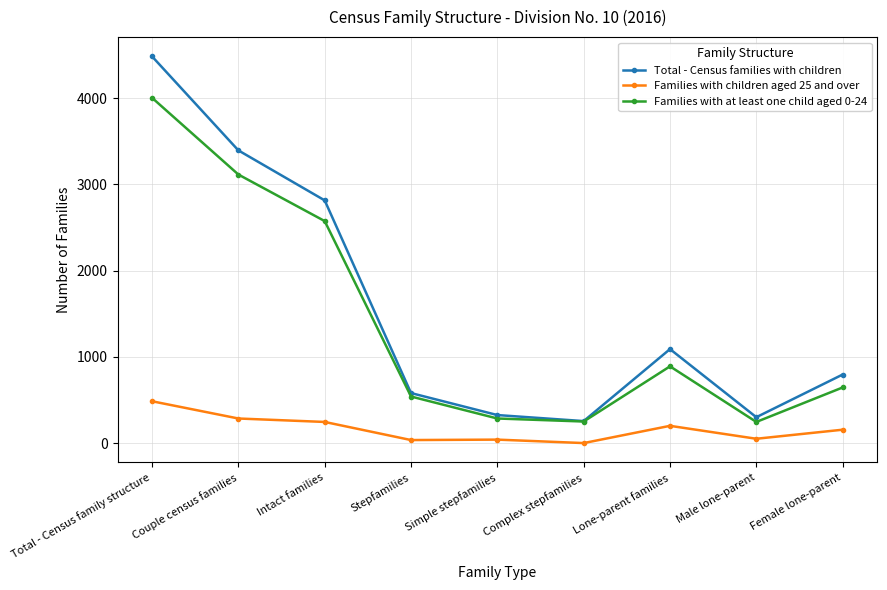

The value of Families with children aged 25 and over at Complex stepfamilies is 0. True or false?

True